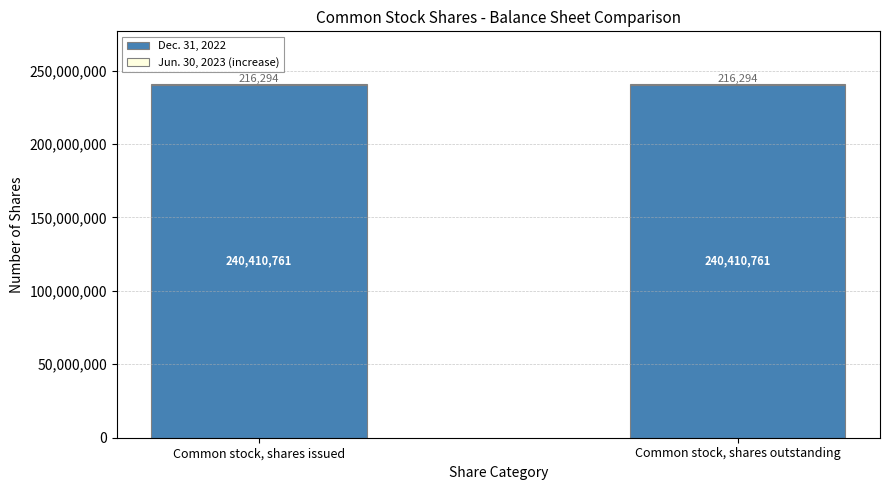

True or false: Dec. 31, 2022 has a value of 240410761 at Common stock, shares outstanding.

True